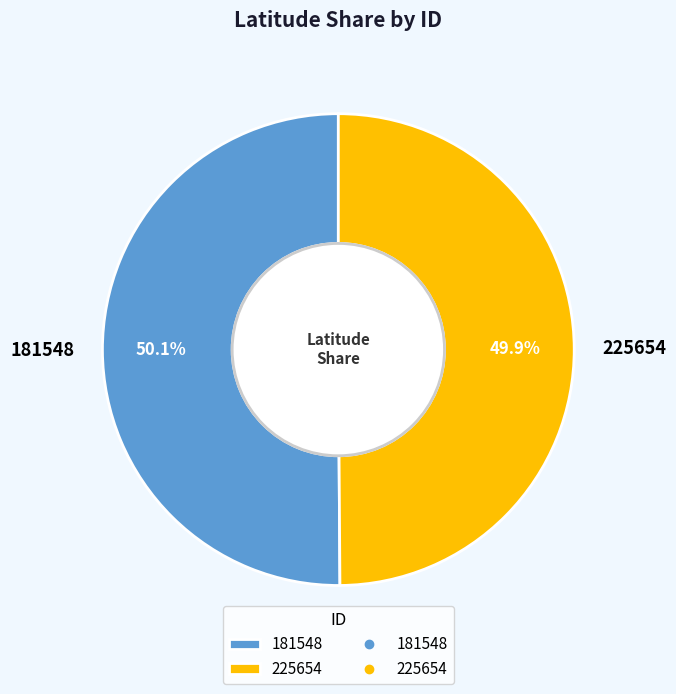

What percentage is the 181548 slice, to the nearest percent?

50%